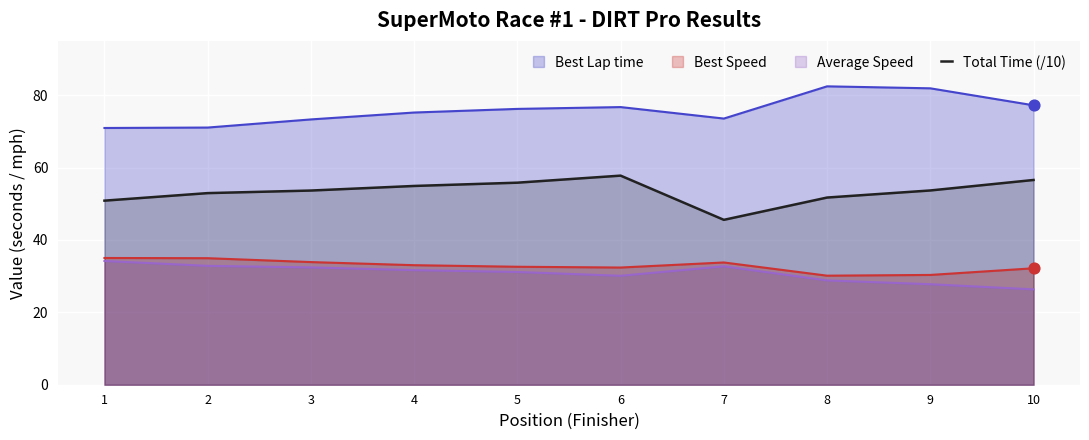

What is the difference between the highest and lowest values at 9?

54.1